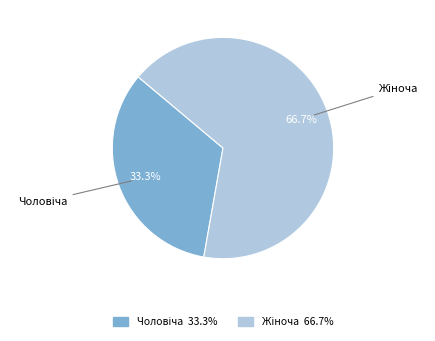

Is there a majority slice in this chart?

Yes